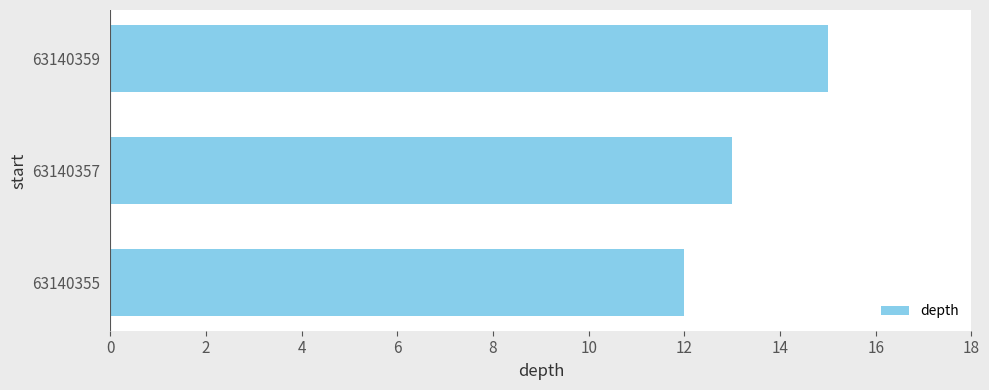

Reading bottom to top, extract all data points from this chart.

63140355=12	63140357=13	63140359=15